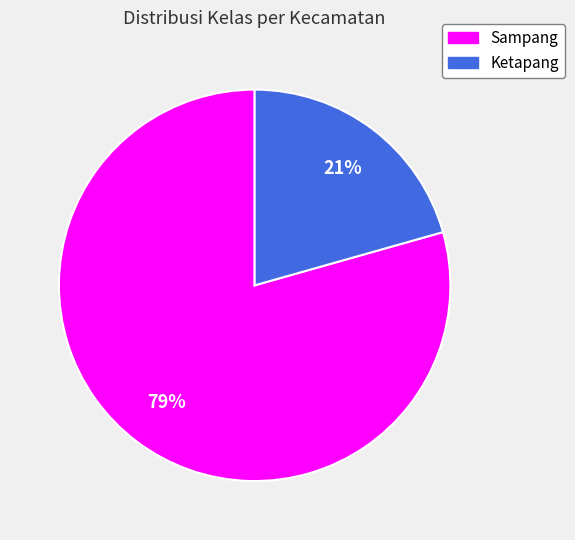

True or false: Ketapang accounts for 29% of the total.

False